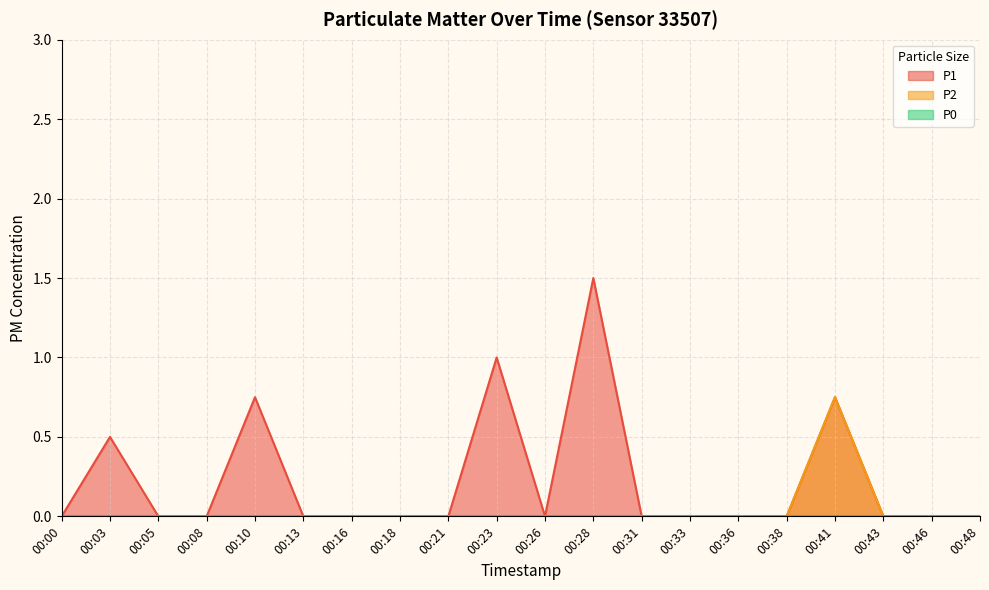

Between 00:03 and 00:05, which series saw the biggest shift?

P1